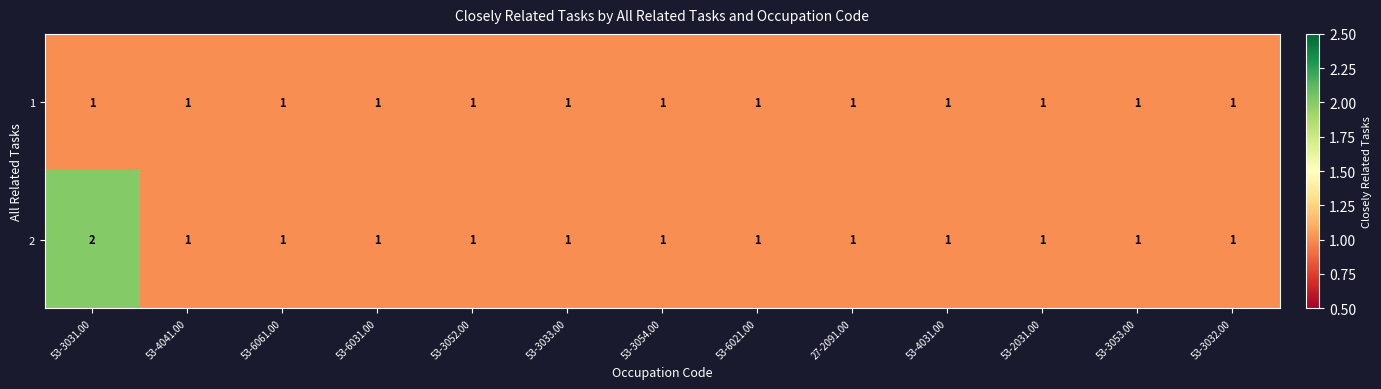

At which category is the sum across all series the highest?

53-3031.00